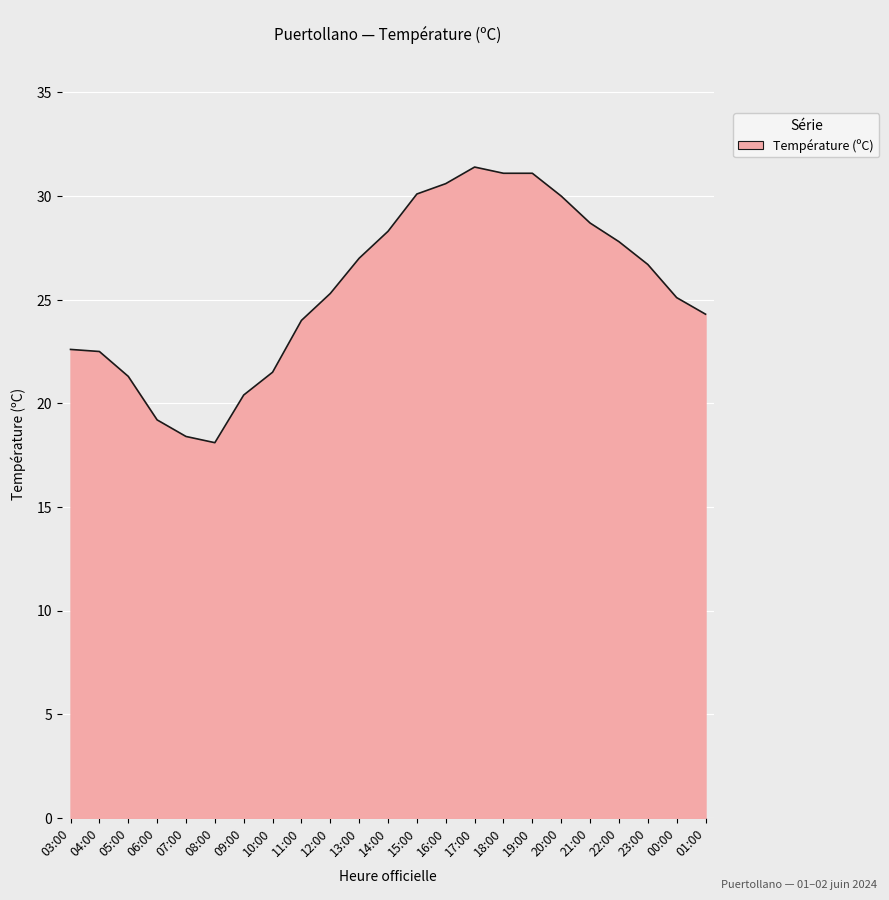

What position from the left is 13:00?

11